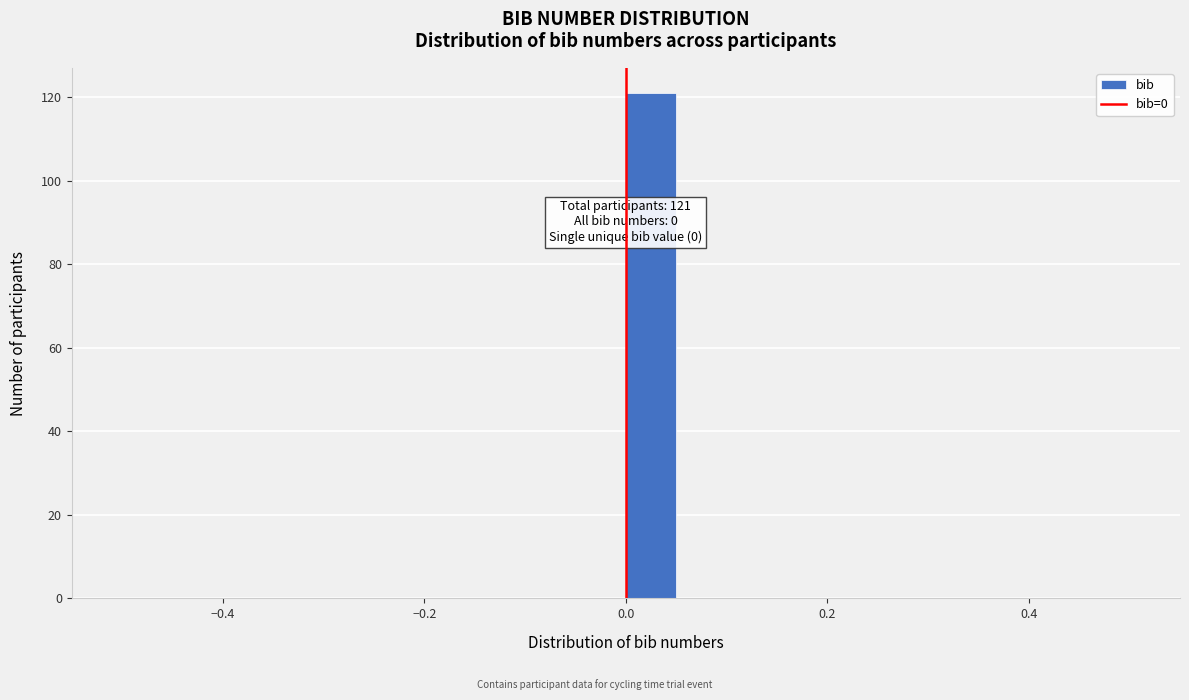

Read against the x-axis, roughly where is the centre of the tallest bar?

0.02